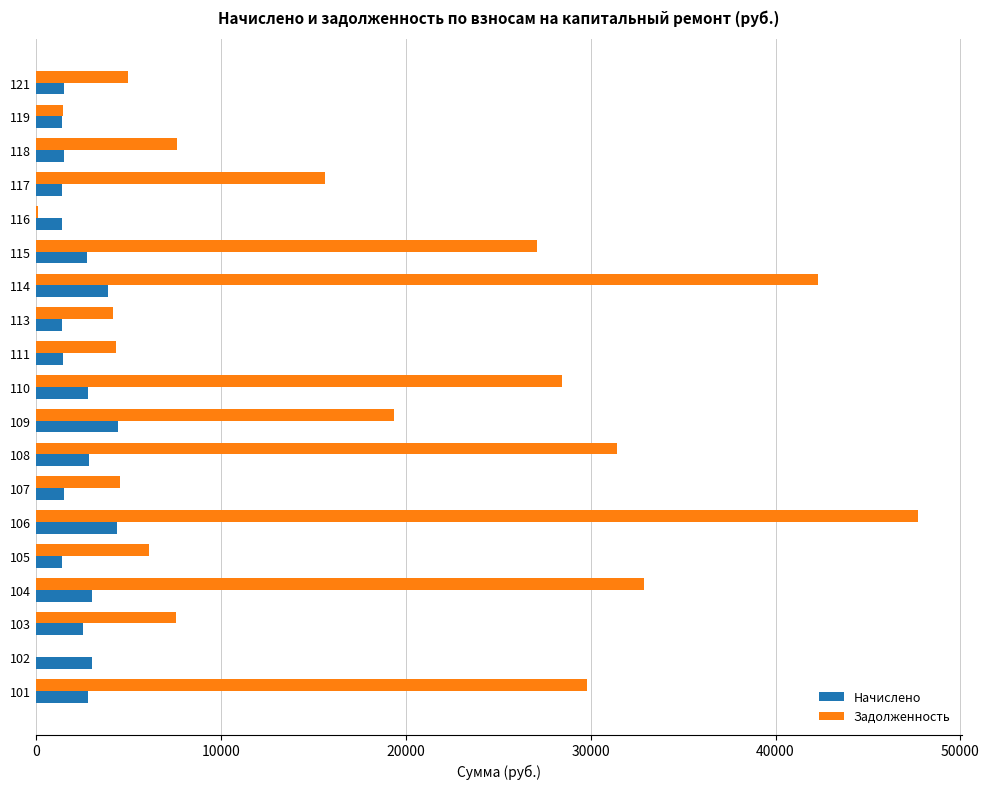

The value of Задолженность at 121 is 1338.3. True or false?

False